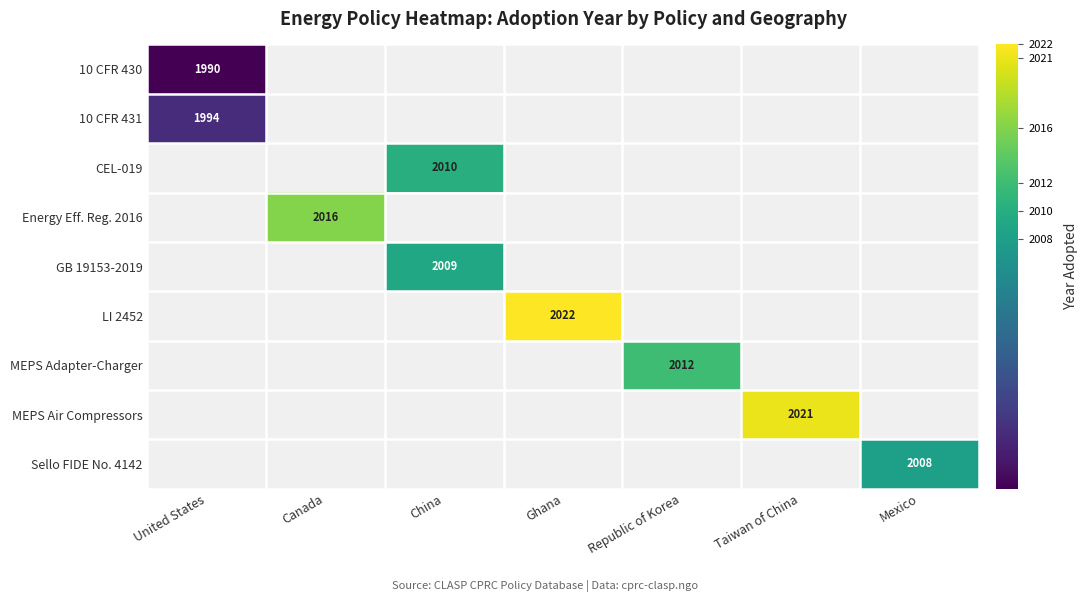

True or false: 10 CFR 431 has a value of 1177 at United States.

False